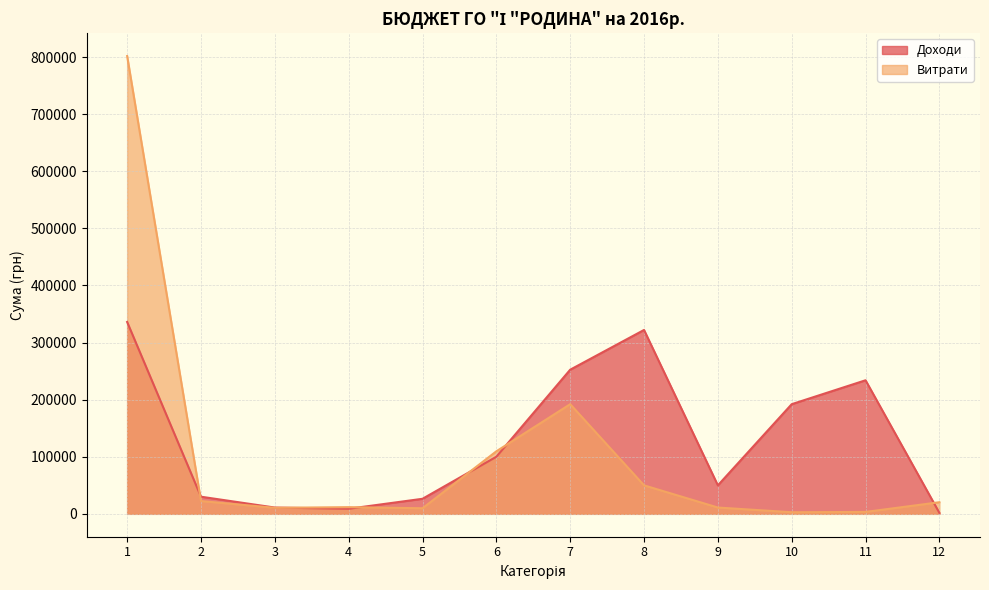

At which label is Витрати closest to 402244?

7